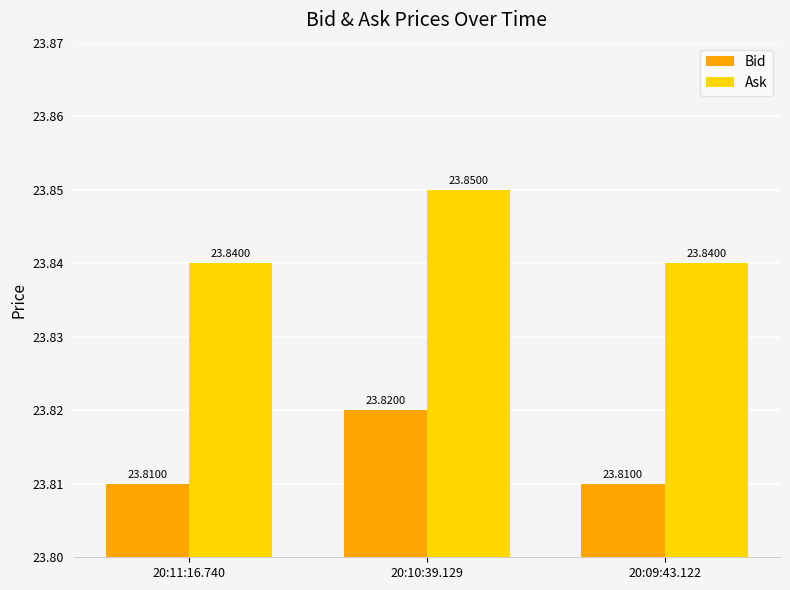

What is the average value of the Ask series?

23.8